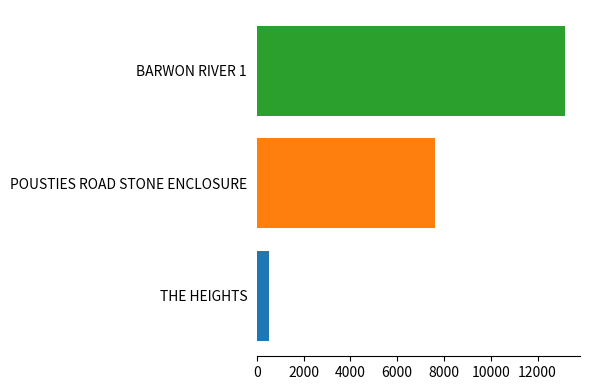

True or false: the data shows 517 at THE HEIGHTS.

True